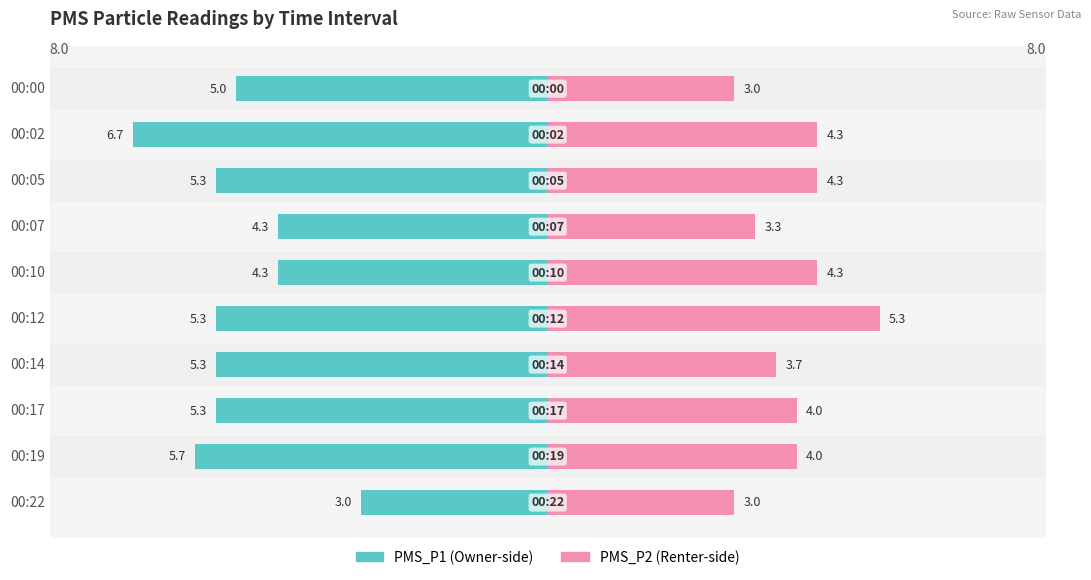

What is the difference between the second highest and second lowest values in the PMS_P2 series?

1.3